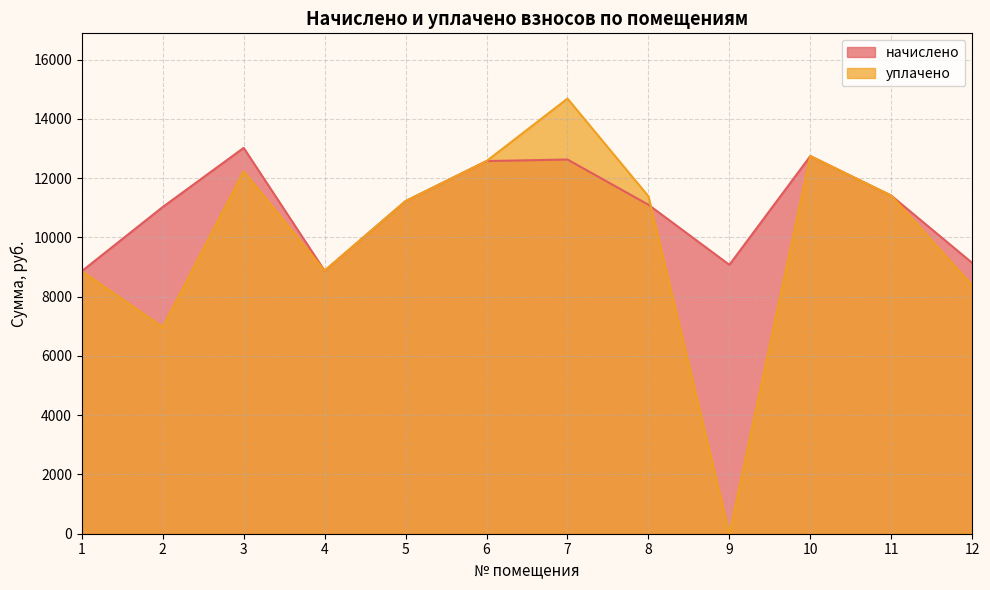

What is the difference between the maximum and second lowest values in the уплачено series?

7714.8